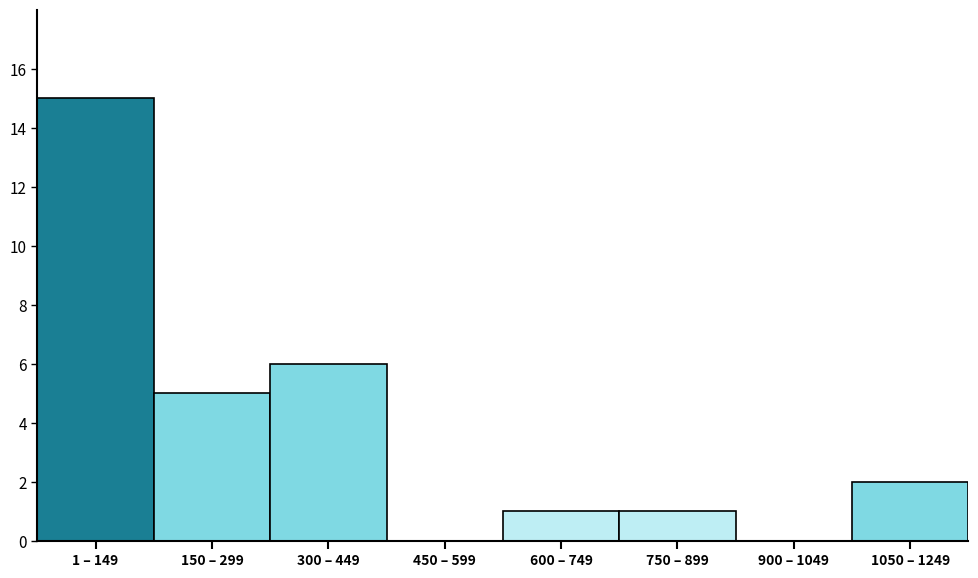

Reading left to right, list all the values displayed in this chart.

1 – 149=15	150 – 299=5	300 – 449=6	450 – 599=0	600 – 749=1	750 – 899=1	900 – 1049=0	1050 – 1249=2